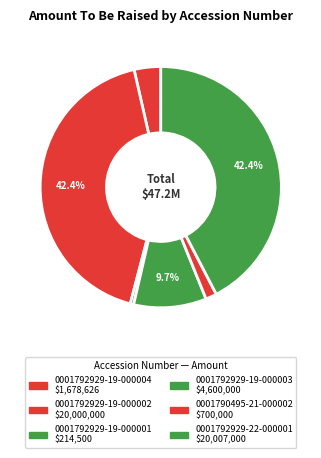

To the nearest percent, what is the combined percentage of 0001792929-19-000003 and 0001792929-19-000002?

52%